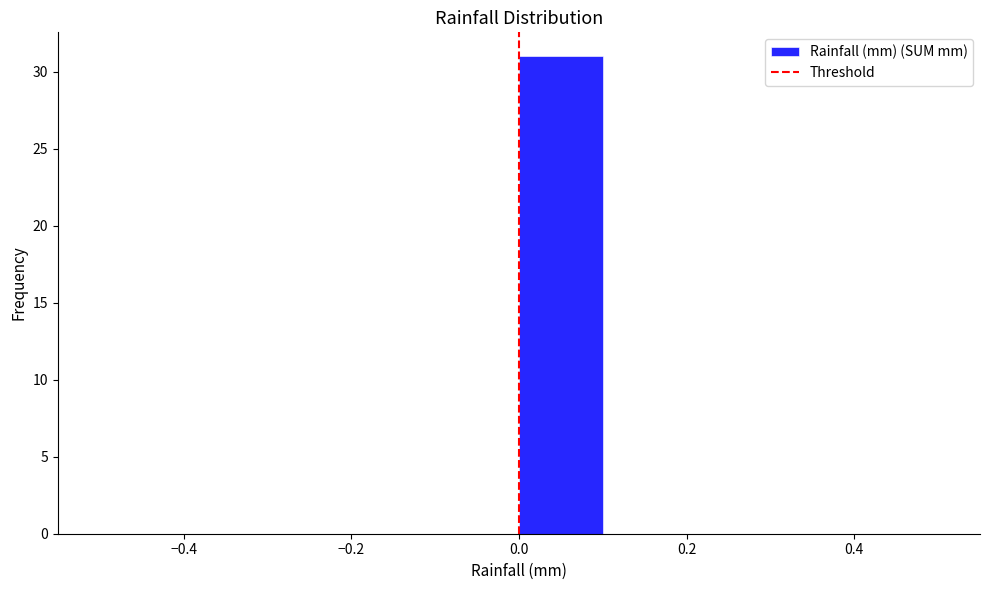

Which range on the x-axis has the tallest bar?

0.0 to 0.1